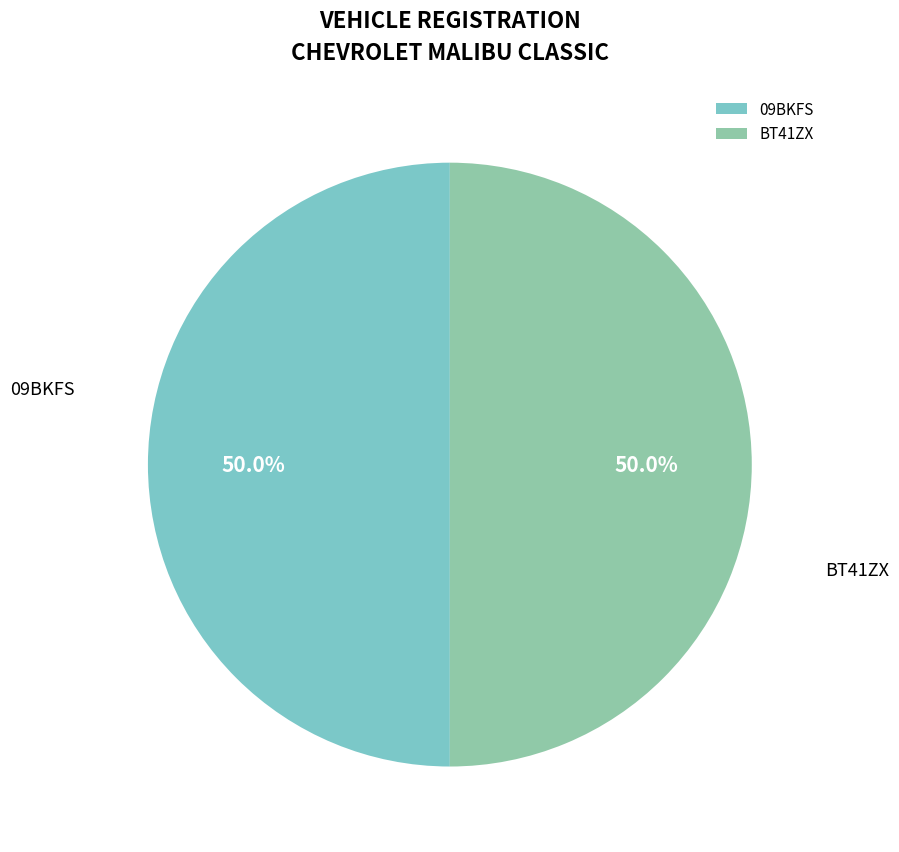

What is the ratio of the value at 09BKFS to the value at BT41ZX?

1.0